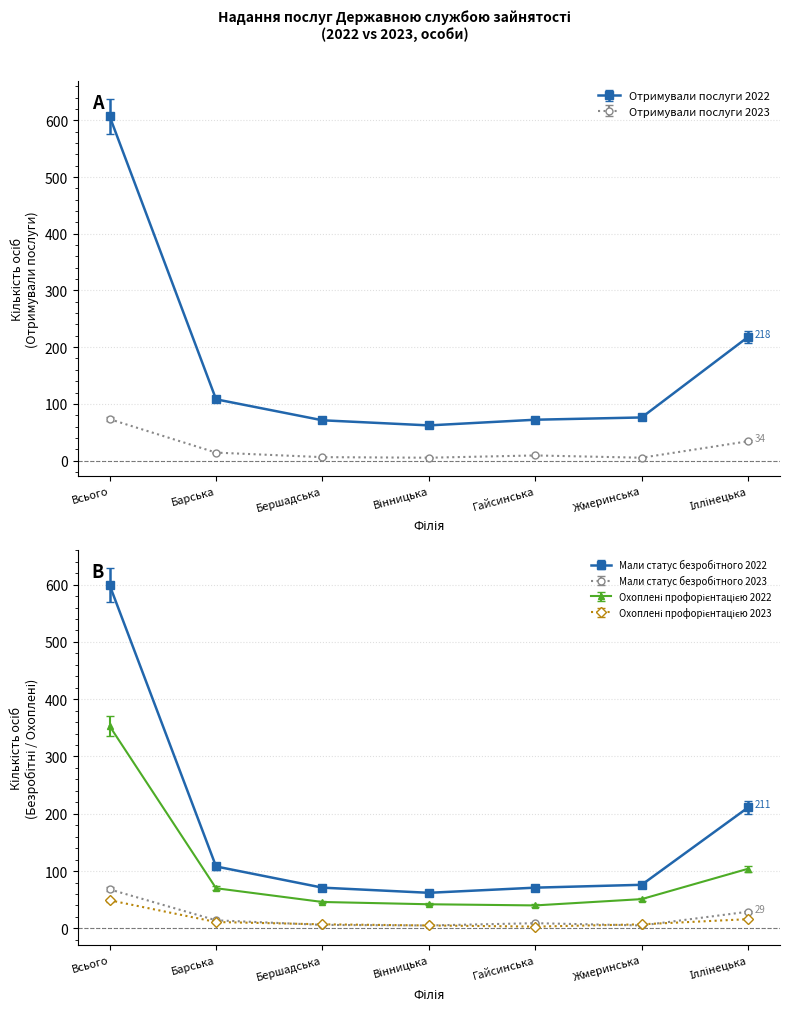

How many lines are shown in the chart?

6